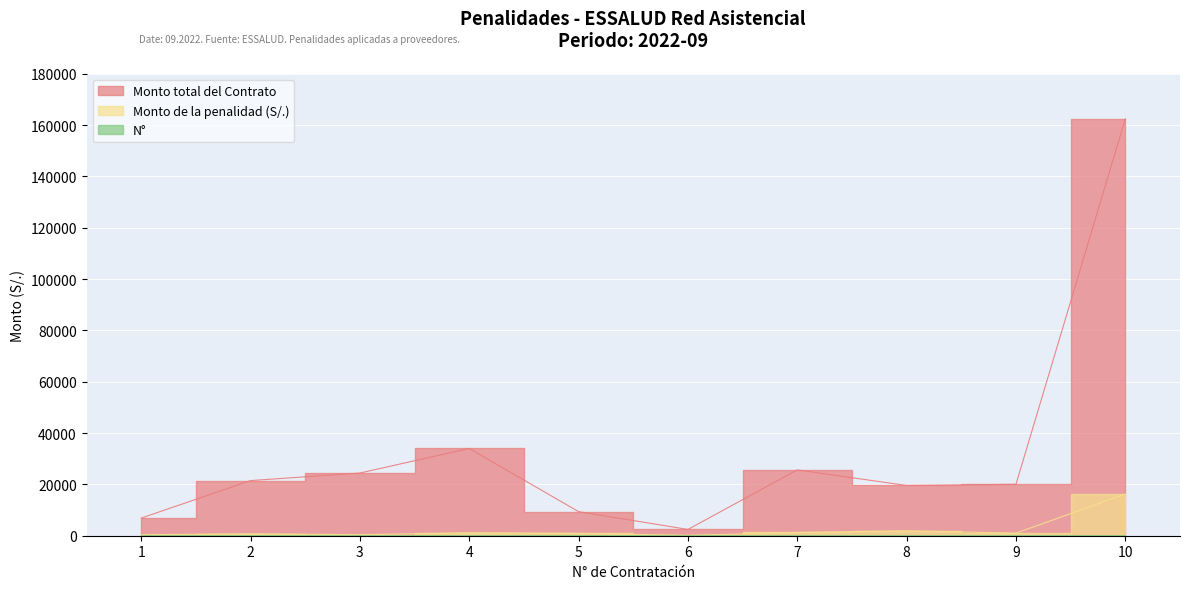

True or false: N has a value of 4.4 at 8.

False